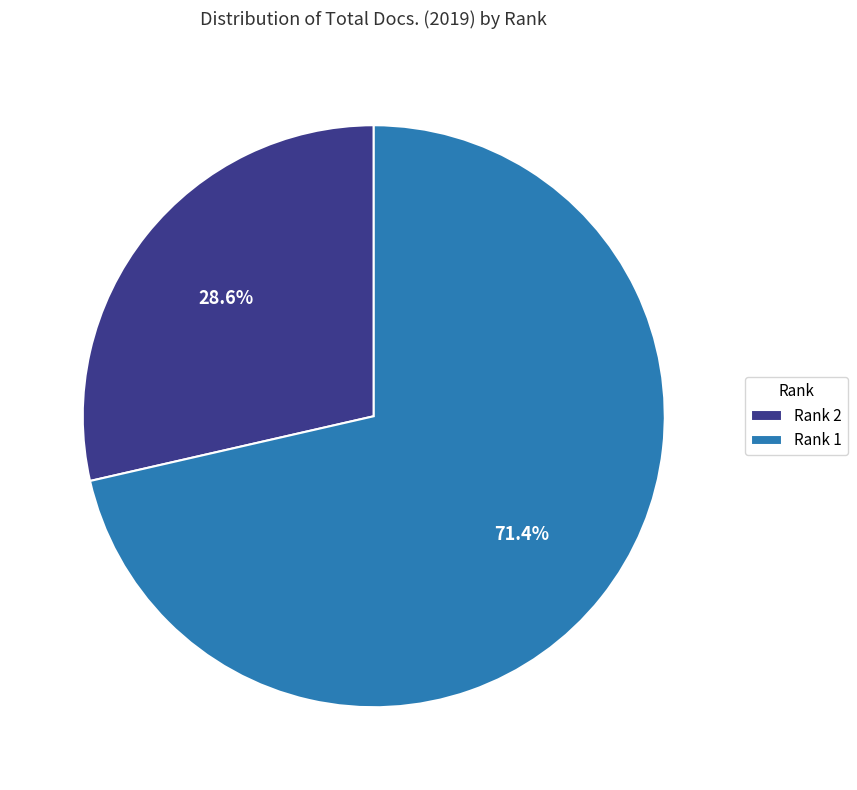

Which category accounts for the majority?

Rank 1